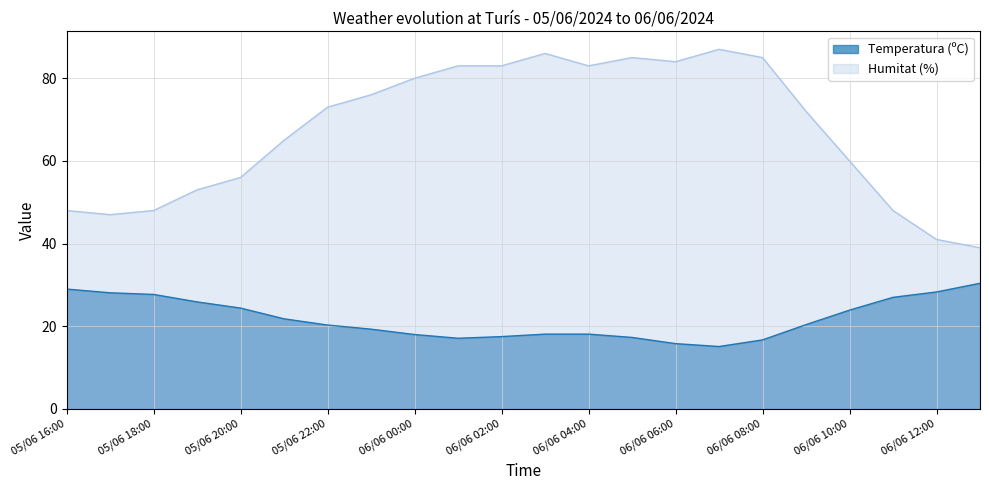

True or false: Humitat (%) has more than 0 interior local peaks.

True